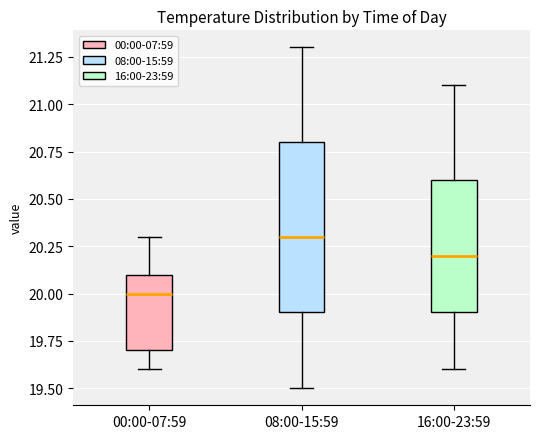

Which box's median line is the highest?

08:00-15:59